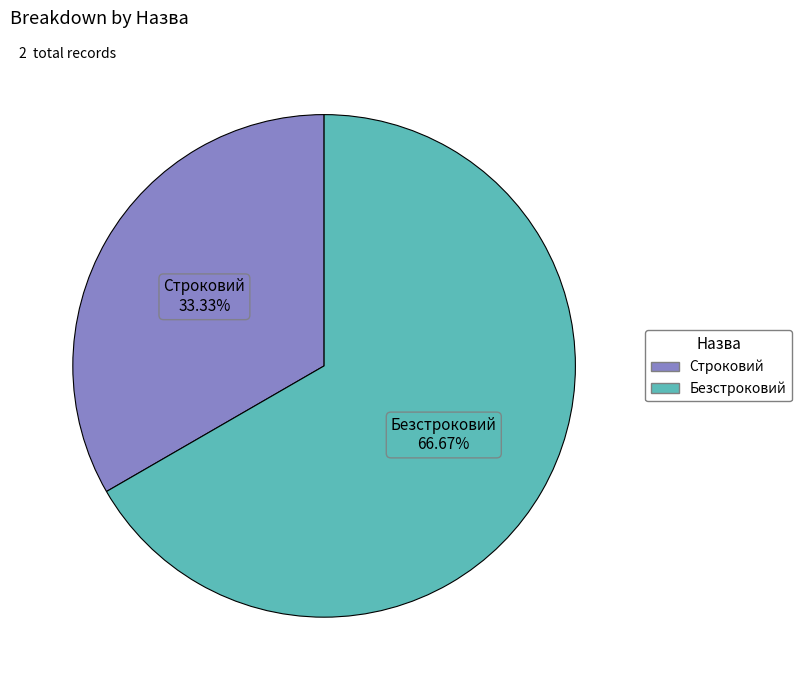

To the nearest percent, what is the difference between the largest and smallest slice percentages?

33%